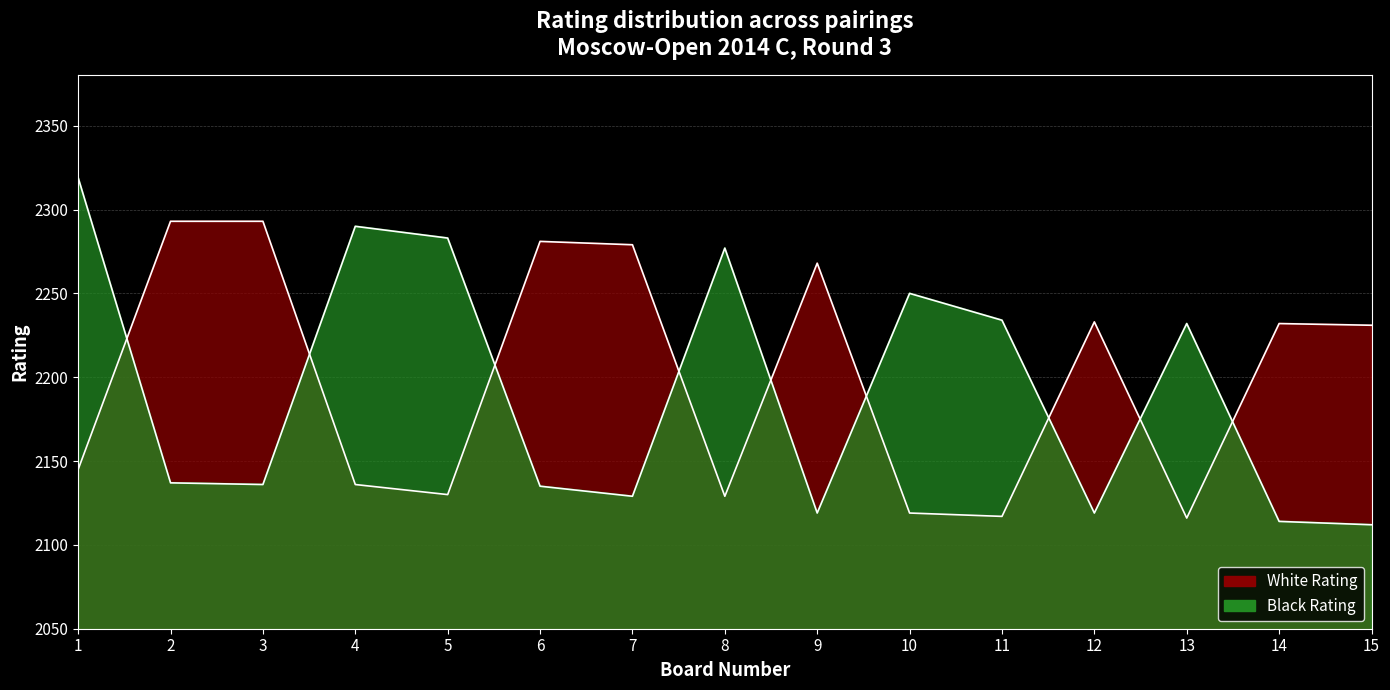

How many times do White Rating and Black Rating cross each other?

9